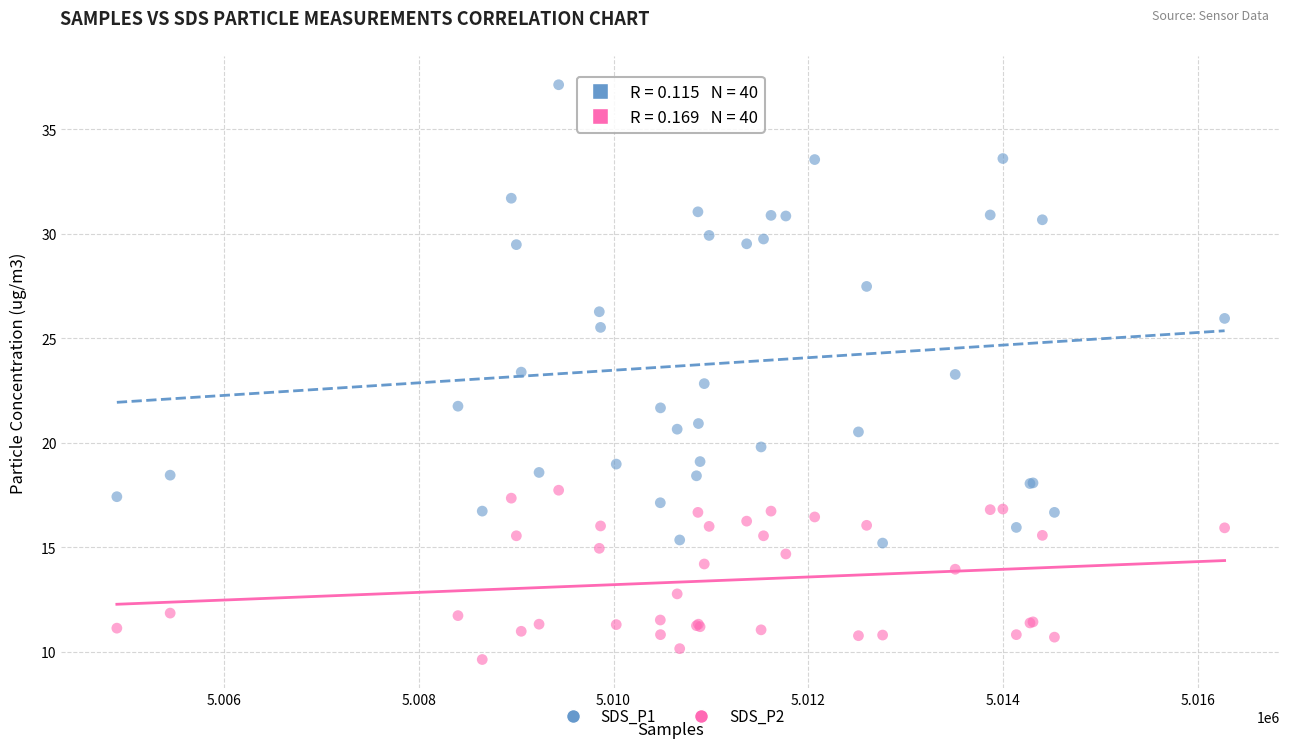

What are all the series names shown in the legend?

SDS_P1, SDS_P2